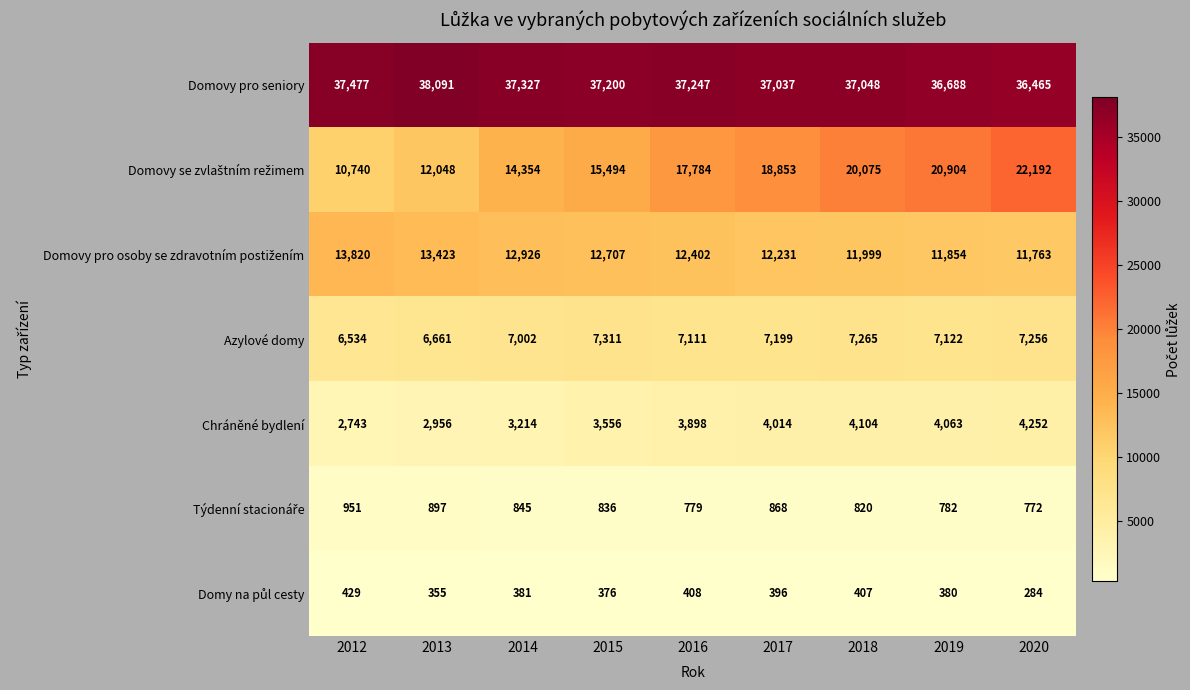

Is it true that Azylové domy equals 3088 at 2018?

False